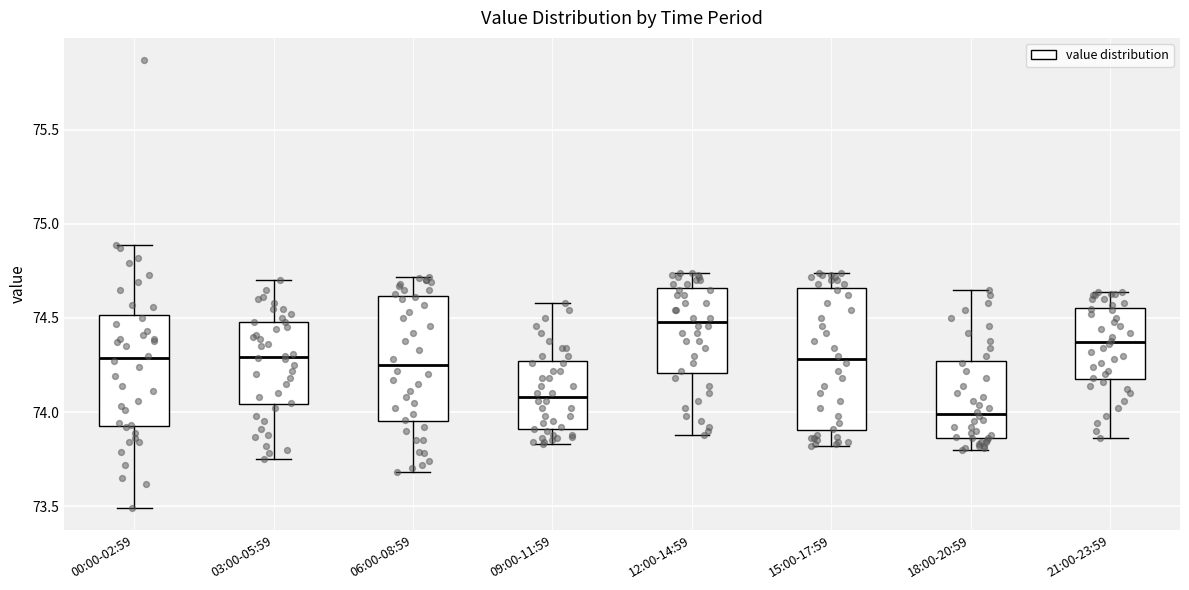

Reading left to right, read every box against the y-axis: the position of its median line, the range the box covers, and the ends of its whiskers. The values are not printed on the chart, so give them approximately, as read against the axis.

00:00-02:59: median 74.30, box 73.95 to 74.50, whiskers 73.50 to 74.90
03:00-05:59: median 74.30, box 74.05 to 74.50, whiskers 73.75 to 74.70
06:00-08:59: median 74.25, box 73.95 to 74.60, whiskers 73.70 to 74.70
09:00-11:59: median 74.10, box 73.90 to 74.25, whiskers 73.85 to 74.60
12:00-14:59: median 74.50, box 74.20 to 74.65, whiskers 73.90 to 74.75
15:00-17:59: median 74.30, box 73.90 to 74.65, whiskers 73.80 to 74.75
18:00-20:59: median 74.00, box 73.85 to 74.25, whiskers 73.80 to 74.65
21:00-23:59: median 74.35, box 74.20 to 74.55, whiskers 73.85 to 74.65